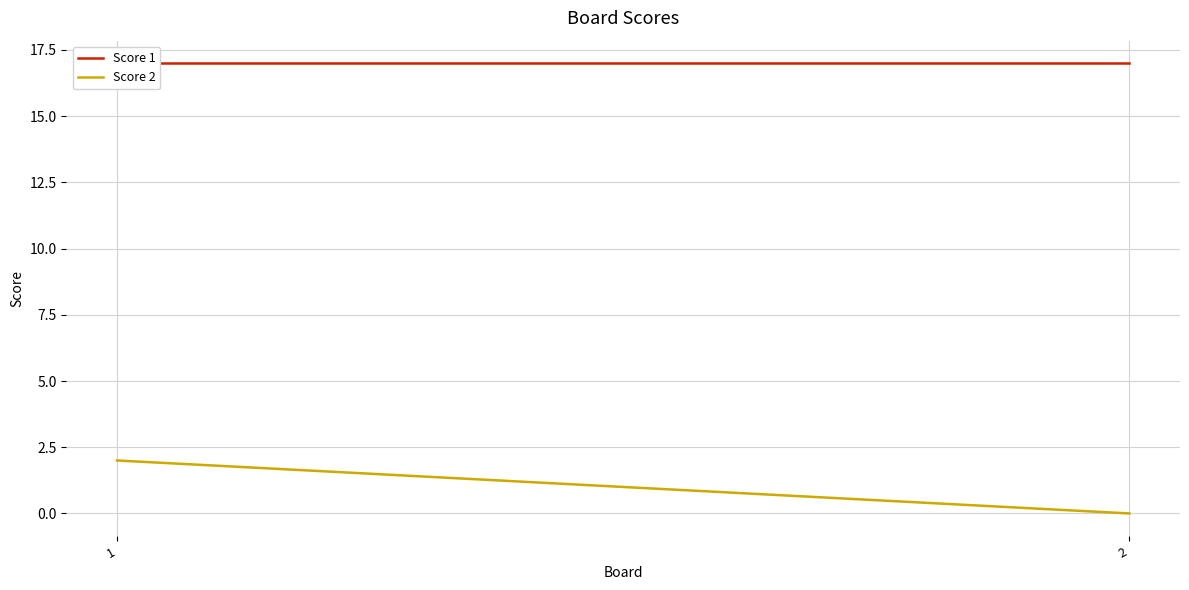

Reading left to right, what are all the values shown in this chart?

Score 1: 17	17
Score 2: 2	0